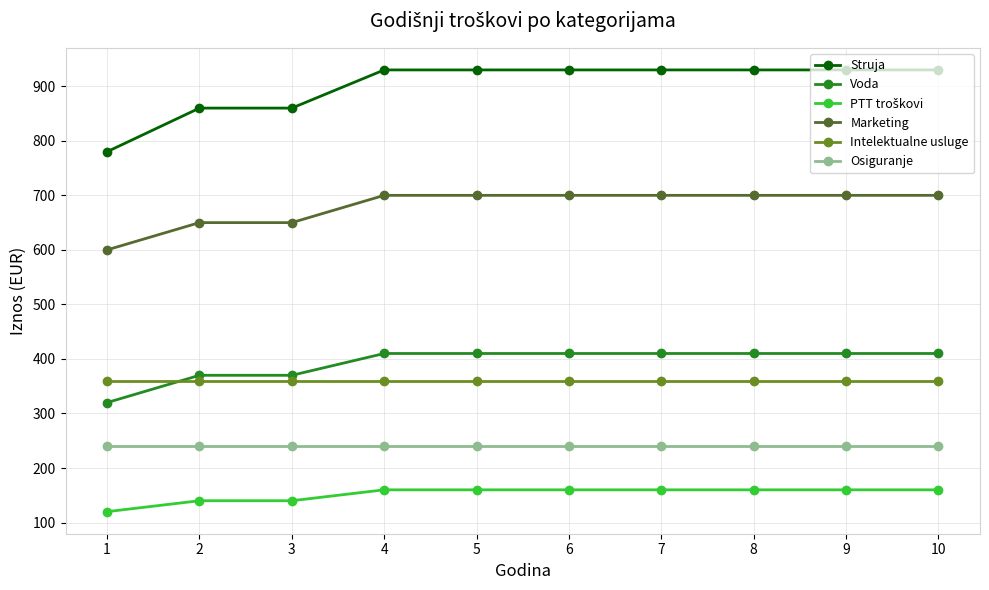

What value does the Marketing series have at 9?

700